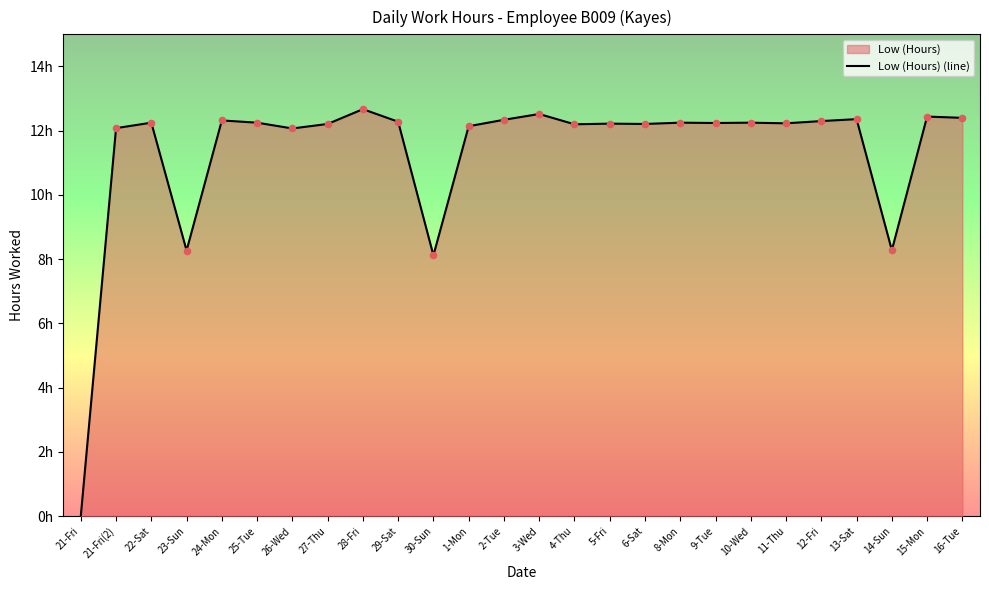

What is the change in value from 8-Mon to 15-Mon?

+0.2